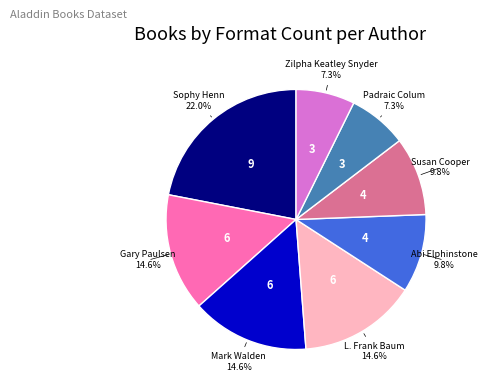

To the nearest percent, what portion does Mark Walden represent?

15%